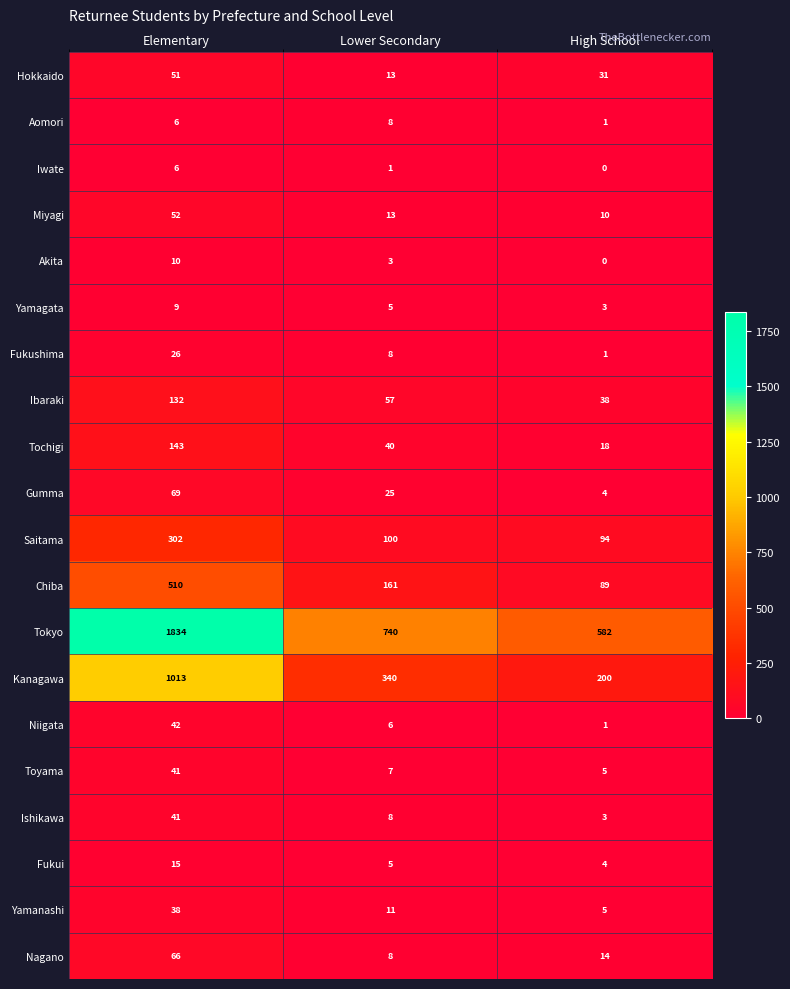

Which label corresponds to the smallest value in the chart?

High School